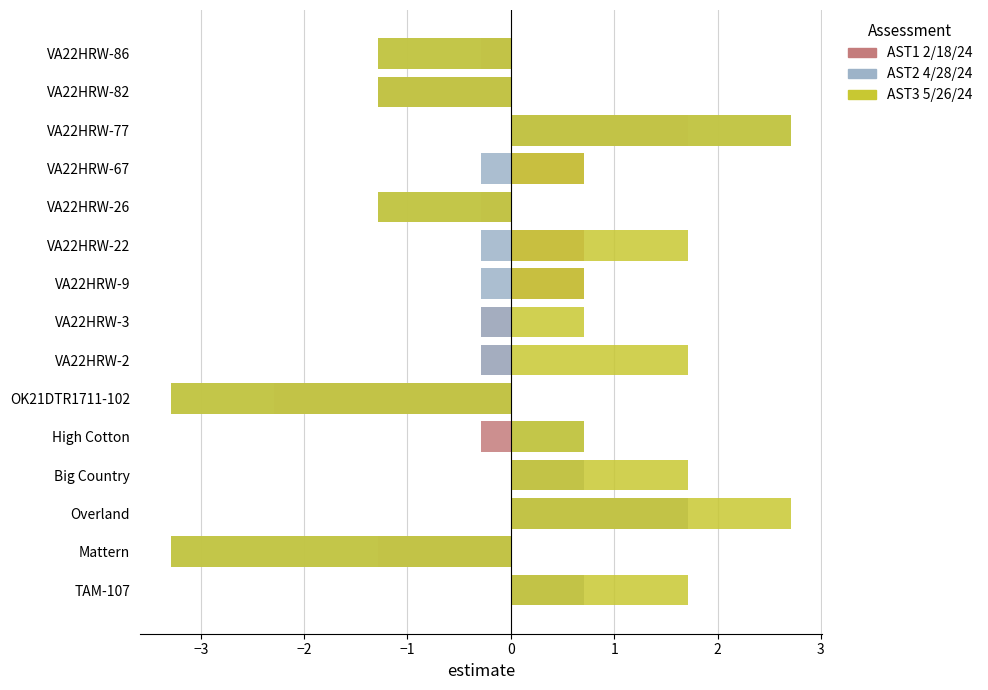

What is the total value across all series at High Cotton?

1.1